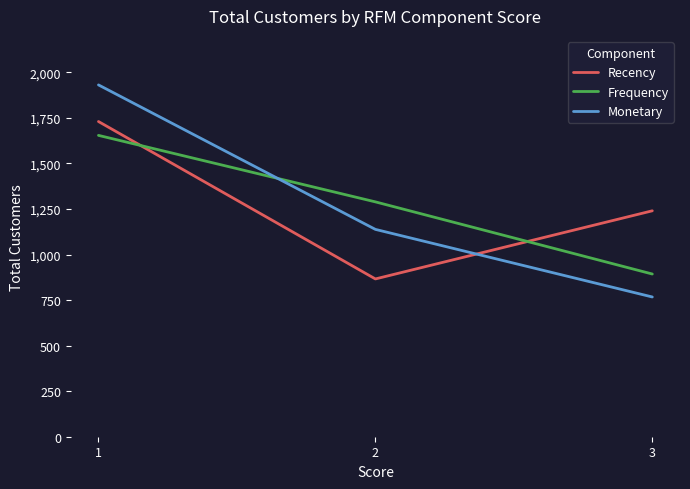

What is the total value across all series at 1?

5315